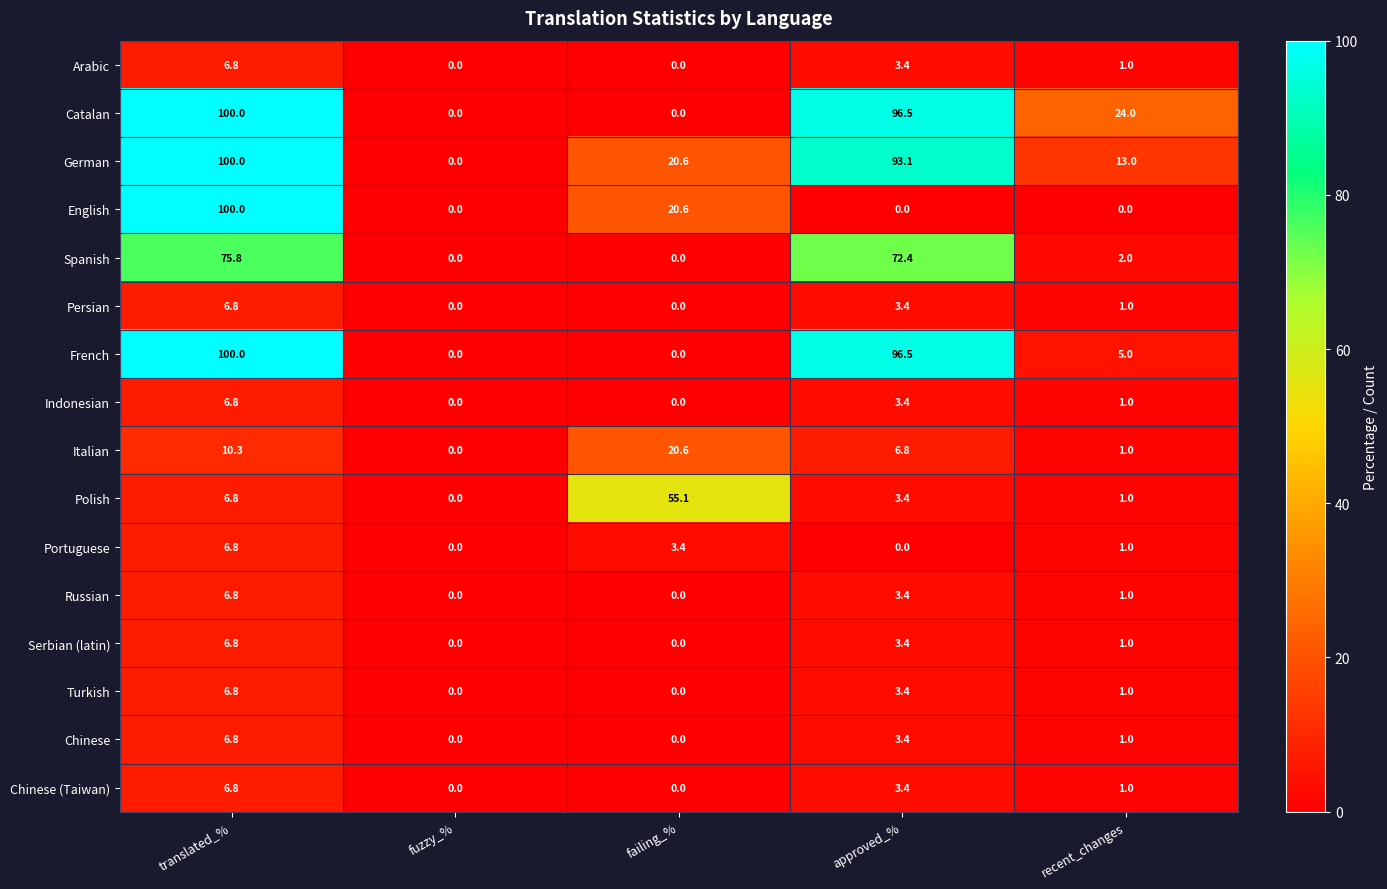

Which series changed the most between translated_% and approved_%?

English